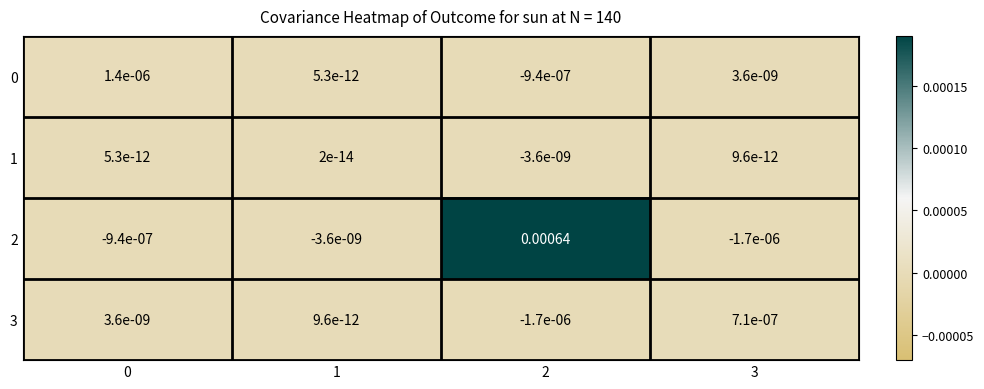

Is the value of 1 at 2 greater than the value of 0 at 0?

No